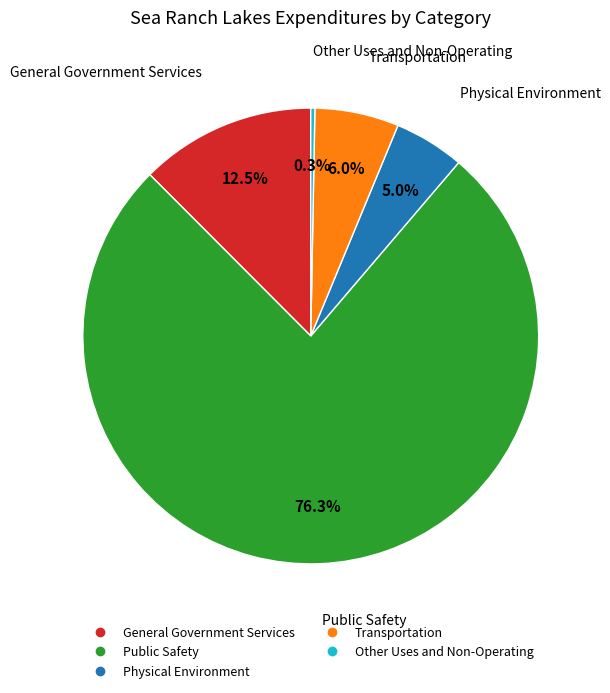

Combined, do Other Uses and Non-Operating and Physical Environment account for over 50%?

No